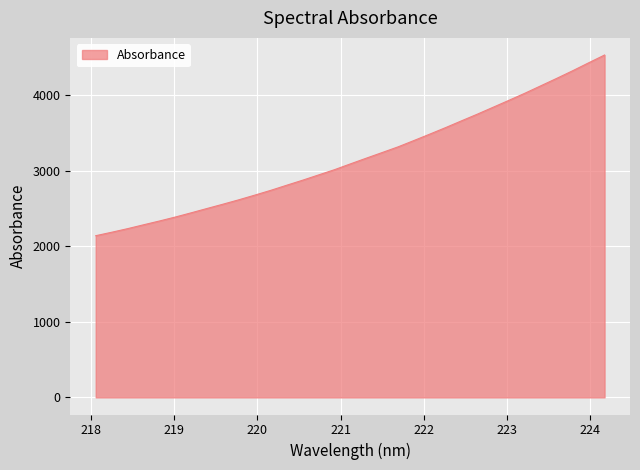

How many values are below 3087?

16